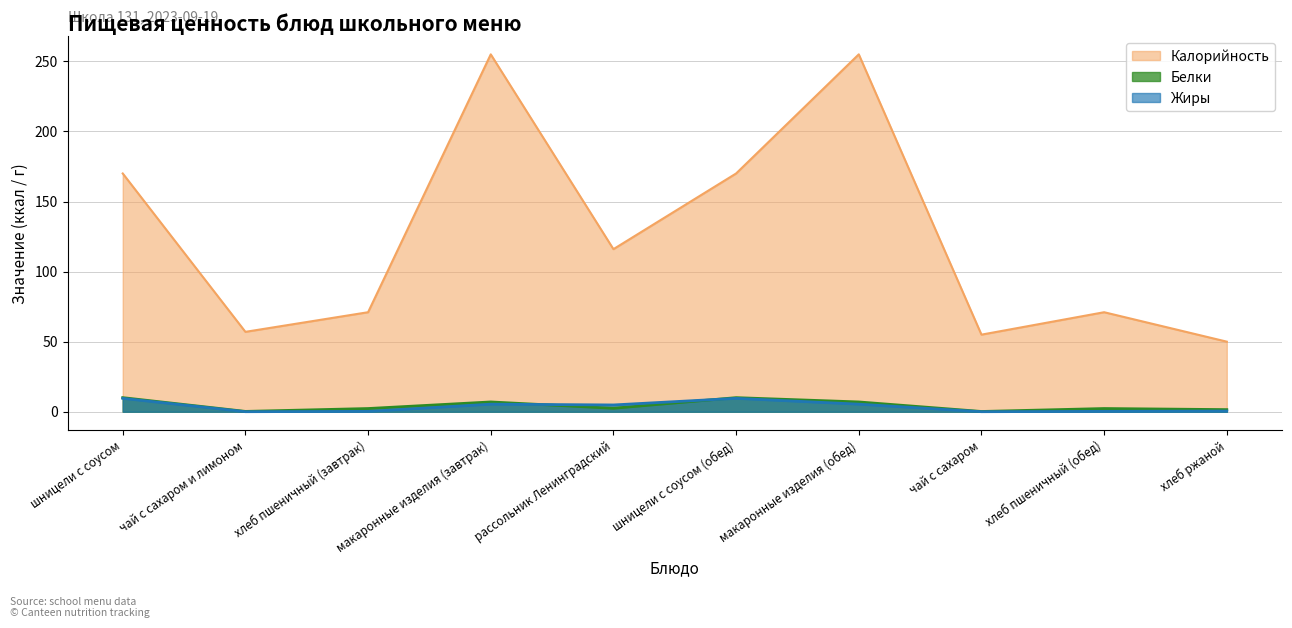

Reading right to left, extract all data points from this chart.

Калорийность: 50.0	71.0	55.0	255.0	170.0	116.0	255.0	71.0	57.0	170.0
Белки: 1.5	2.3	0.2	7.0	10.1	2.5	7.0	2.3	0.2	10.1
Жиры: 0.5	0.3	0.0	5.4	9.6	4.8	5.4	0.3	0.0	9.6